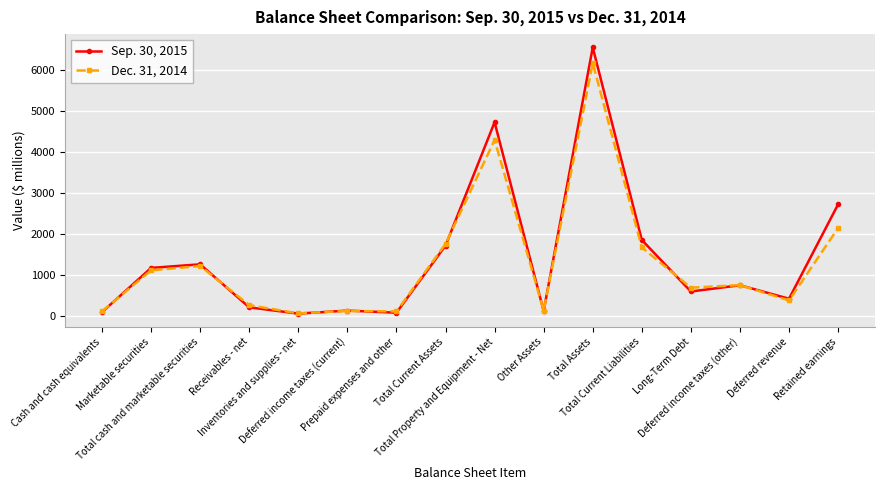

True or false: Dec. 31, 2014 has more than 1 interior local peaks.

True